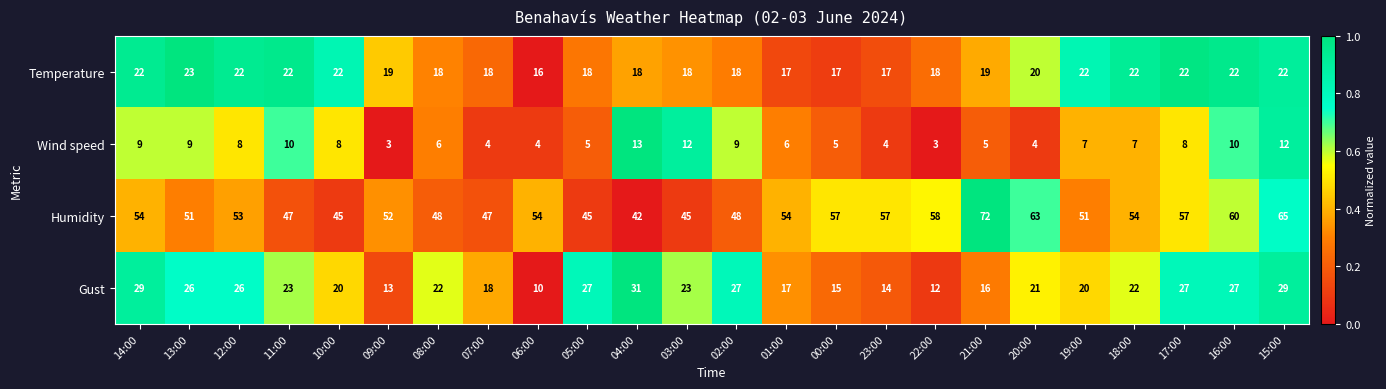

At 16:00, list the series in order from smallest to largest.

Wind speed, Temperature, Gust, Humidity